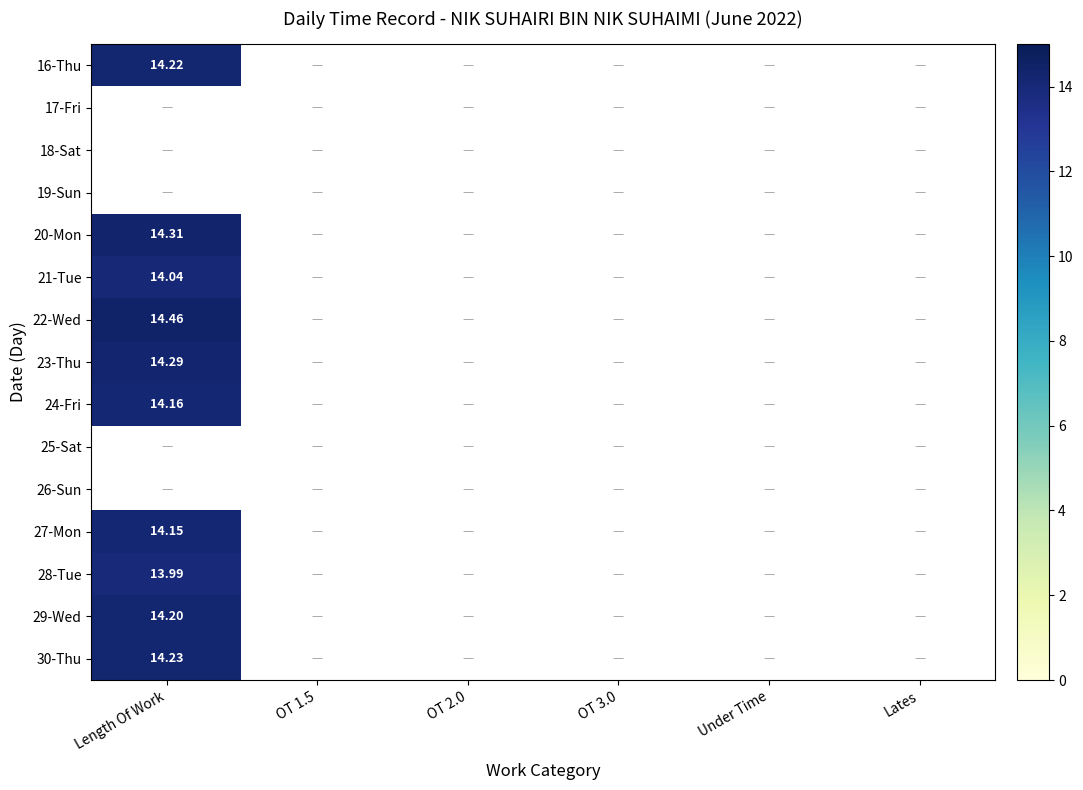

At which category does the chart reach its minimum across all series?

Length Of Work